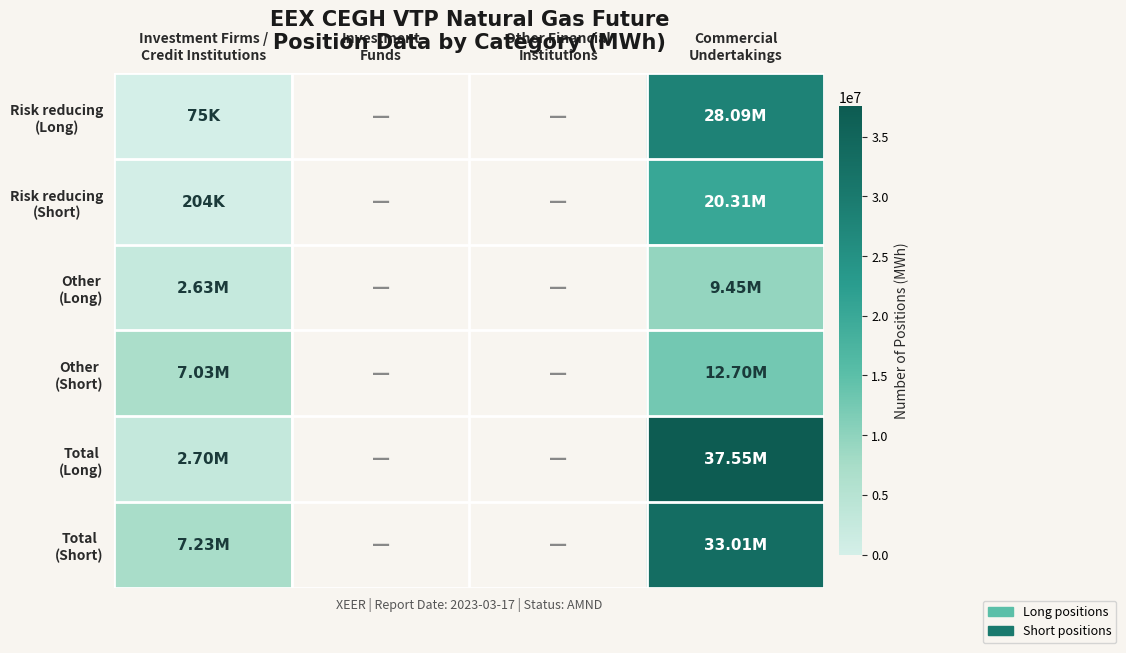

True or false: Other (Short) has a value of 19581469.3 at Commercial Undertakings.

False